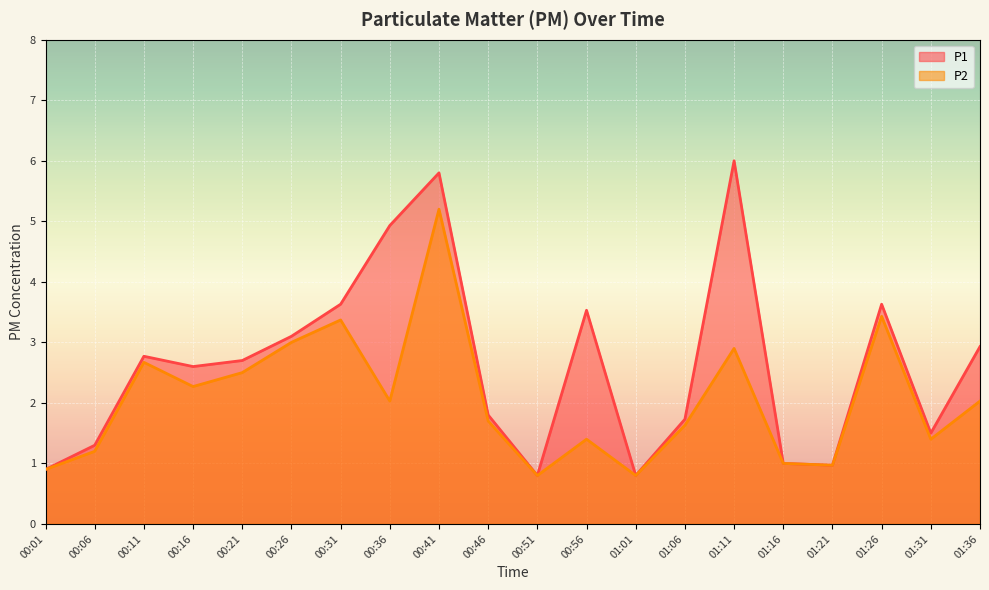

The P2 series shows 0.9 at 00:01. True or false?

True